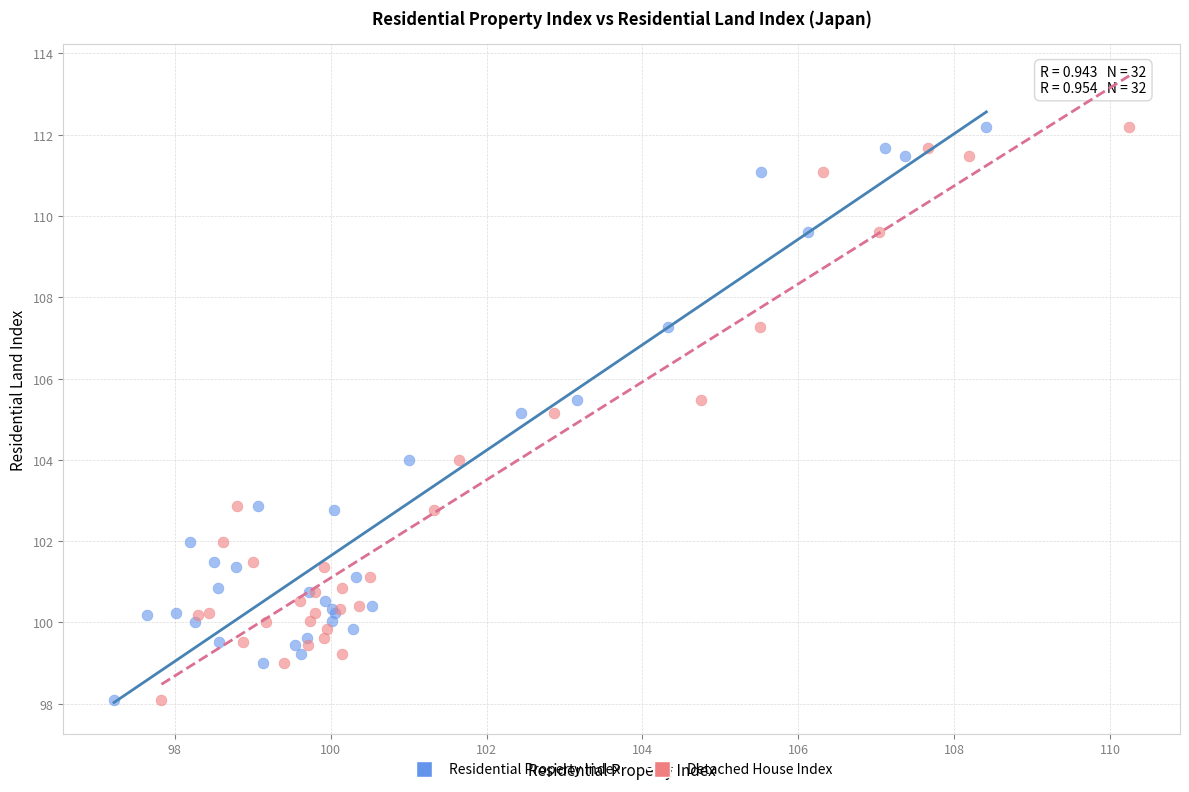

What are all the series names shown in the legend?

Residential Property Index, Detached House Index